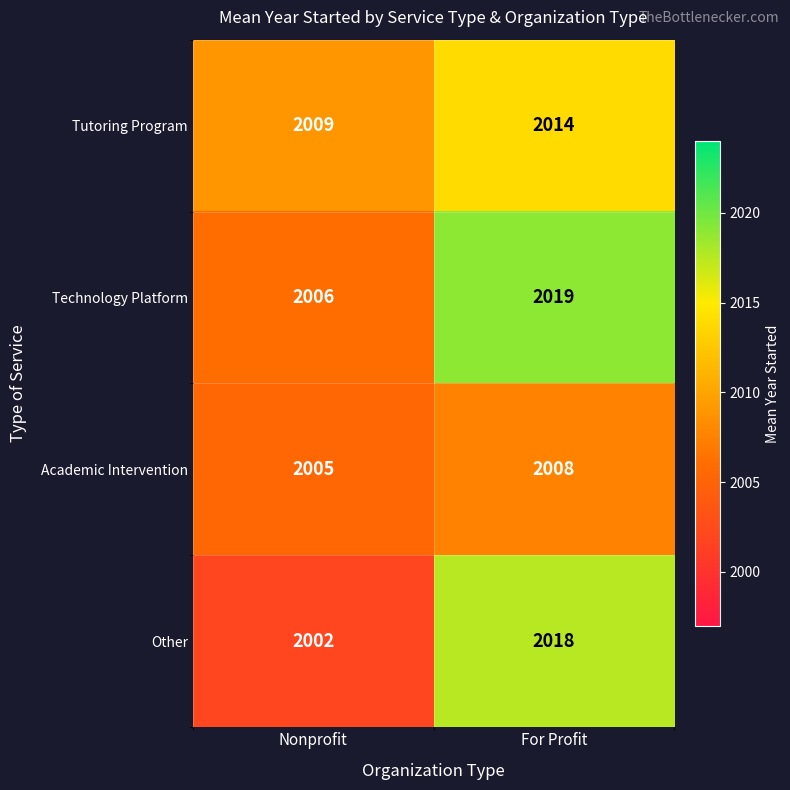

Which series has the largest range (max minus min)?

Other